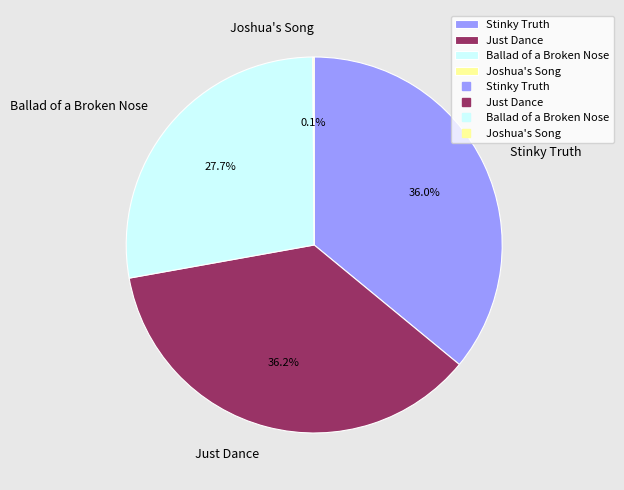

The Just Dance slice represents 36% of the pie. True or false?

True